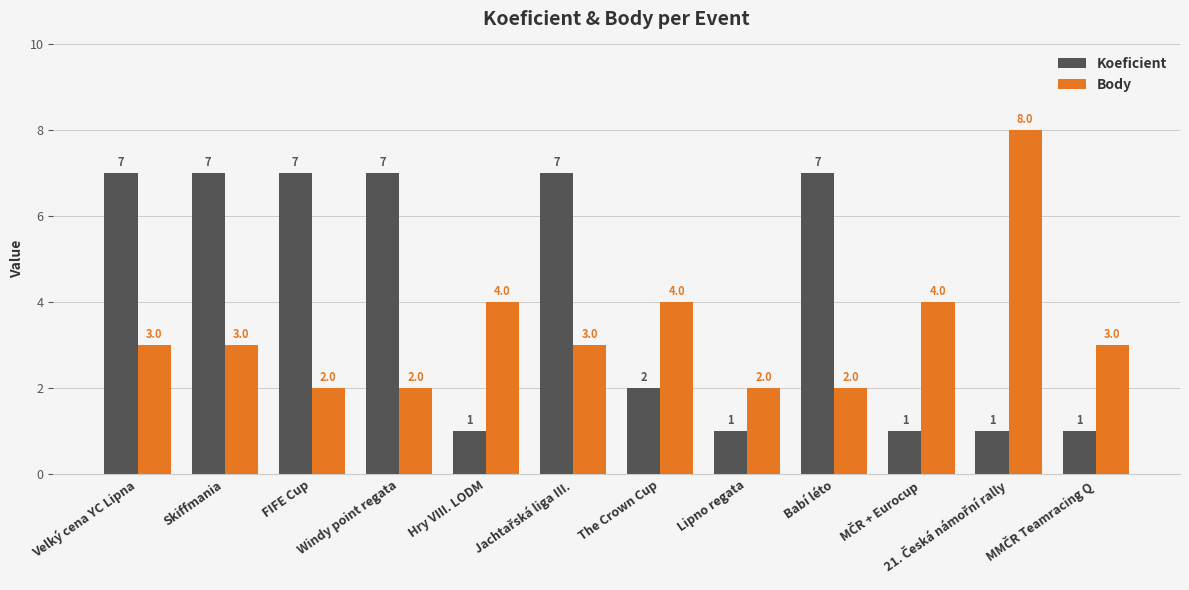

How many distinct data groups are displayed?

2